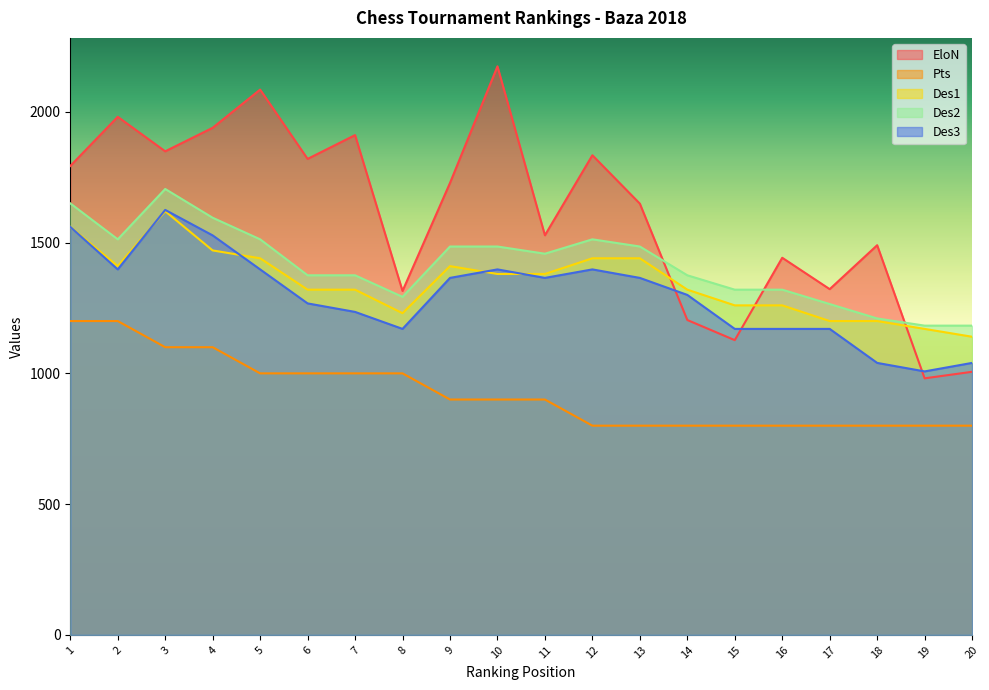

What is the sum of the EloN values at 11 and 16?

2970.0